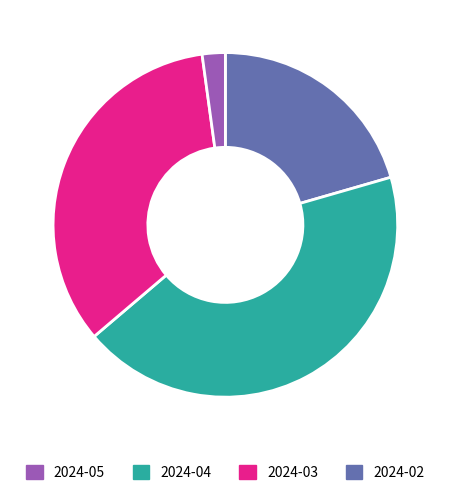

Is there any slice that represents more than half of the pie?

No